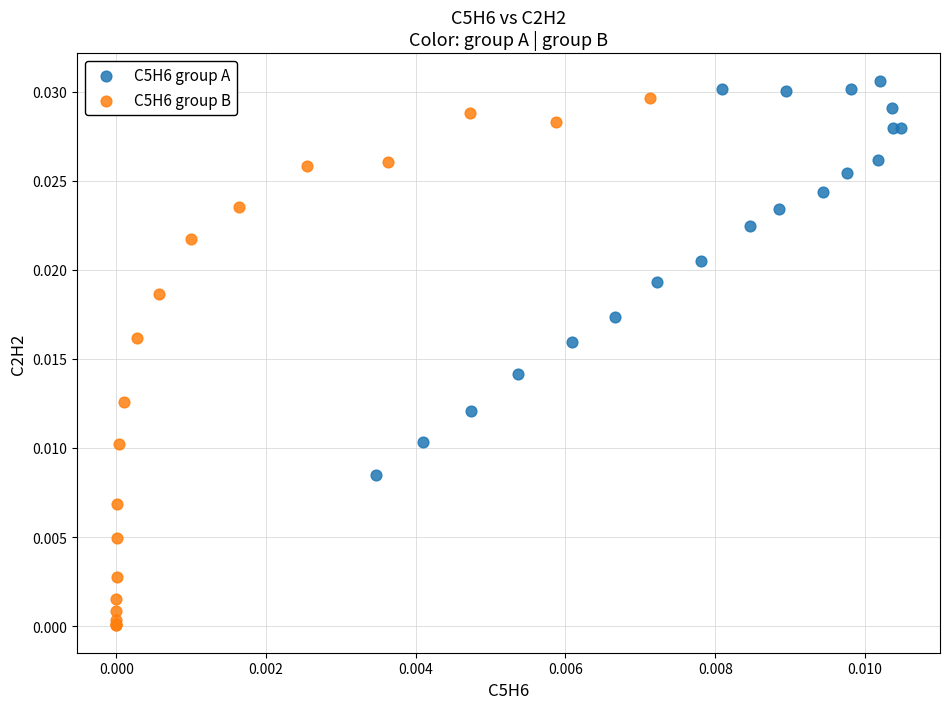

What are all the series names shown in the legend?

C5H6 group A, C5H6 group B